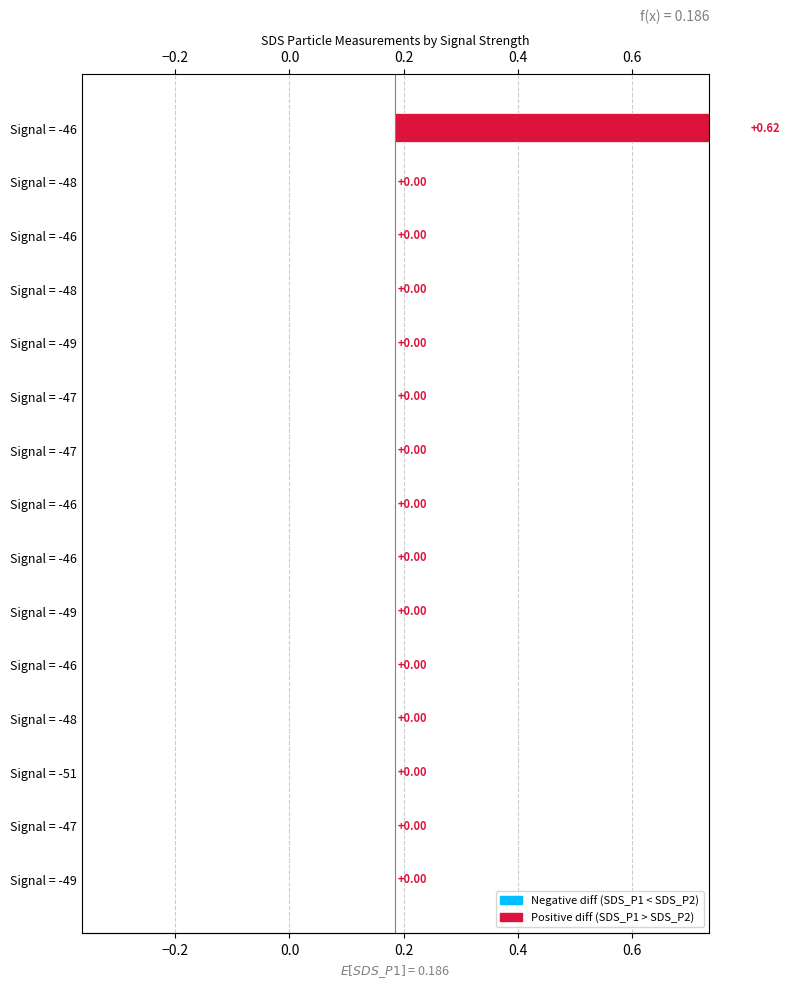

What is the maximum value shown in the chart?

0.6